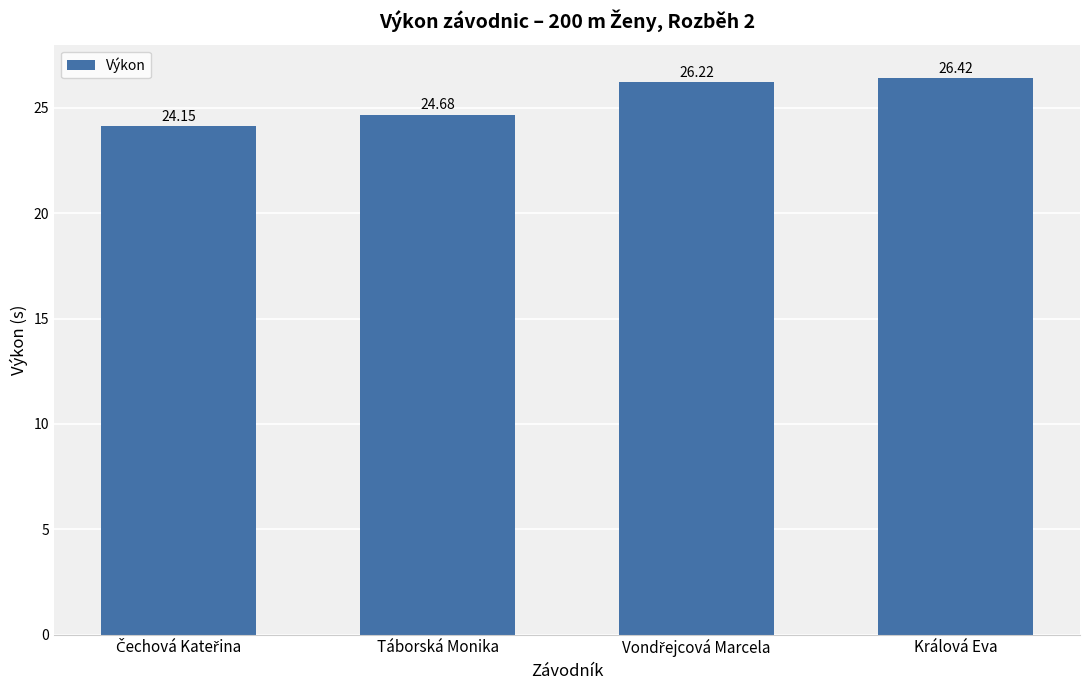

What is the label of the 3rd bar from the right?

Táborská Monika